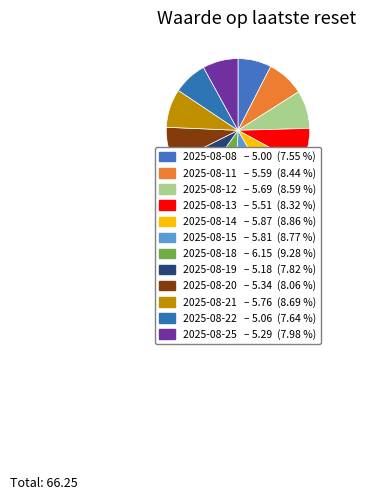

The 2025-08-19 slice represents 15% of the pie. True or false?

False